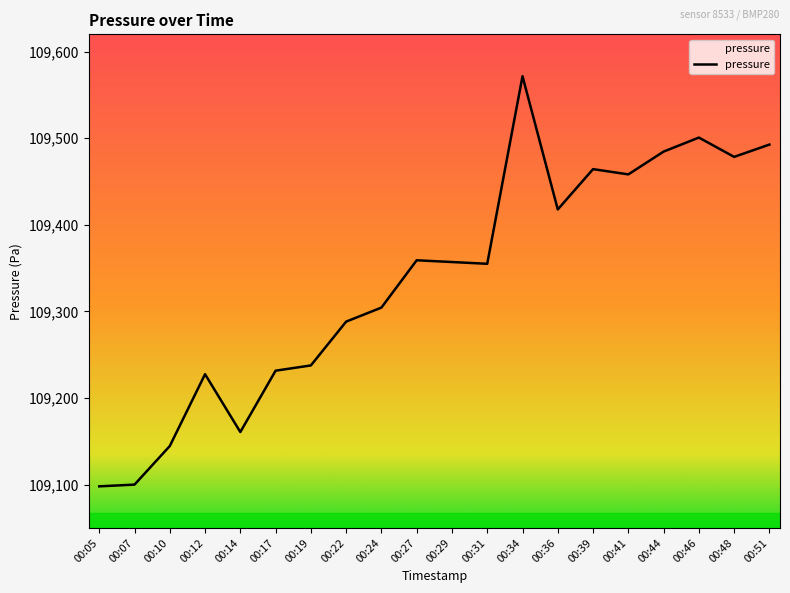

Is it true that the value at 00:36 is 159964.4?

False